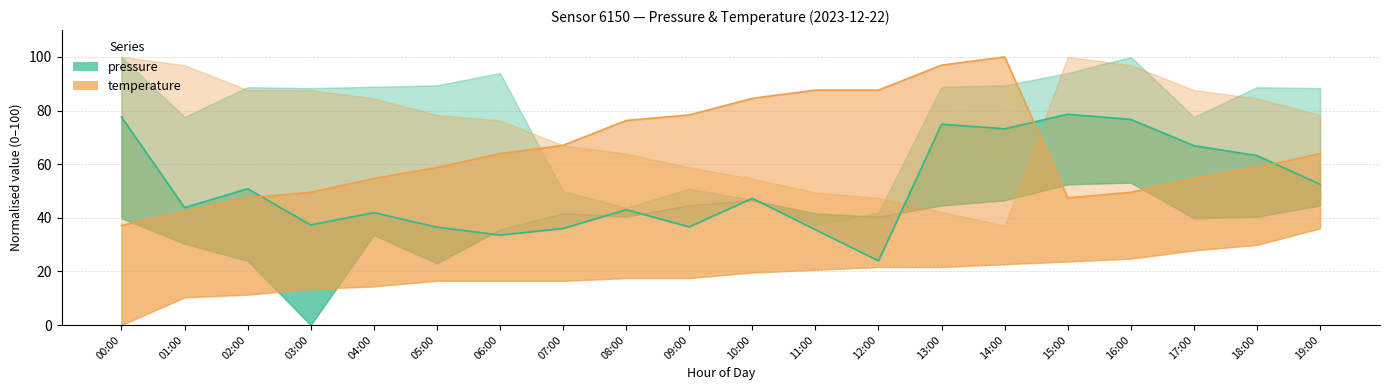

How many lines are shown in the chart?

2